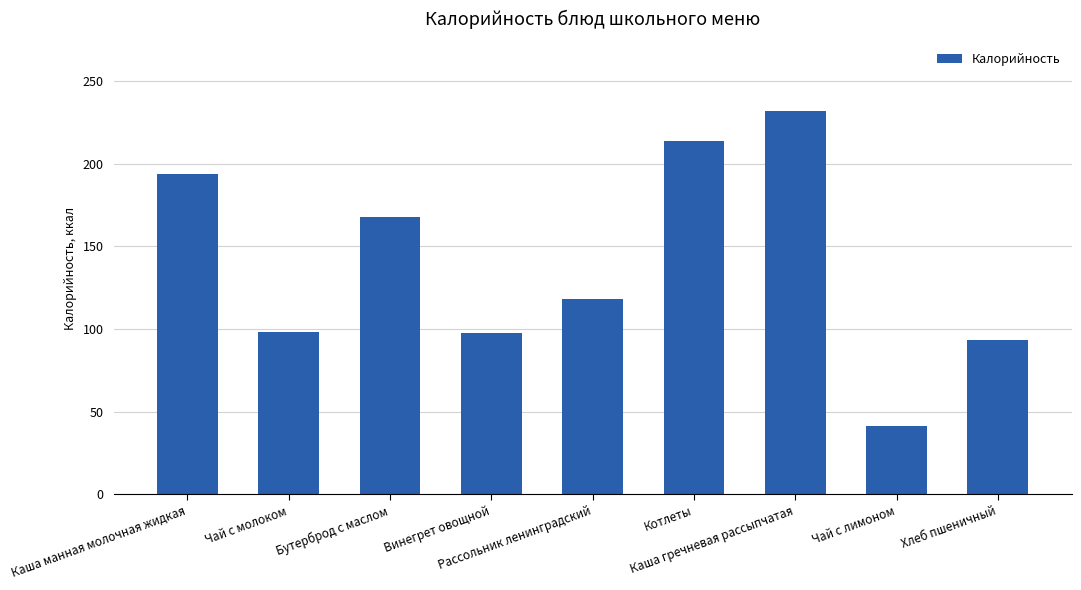

What is the change in value from Каша манная молочная жидкая to Винегрет овощной?

-96.1